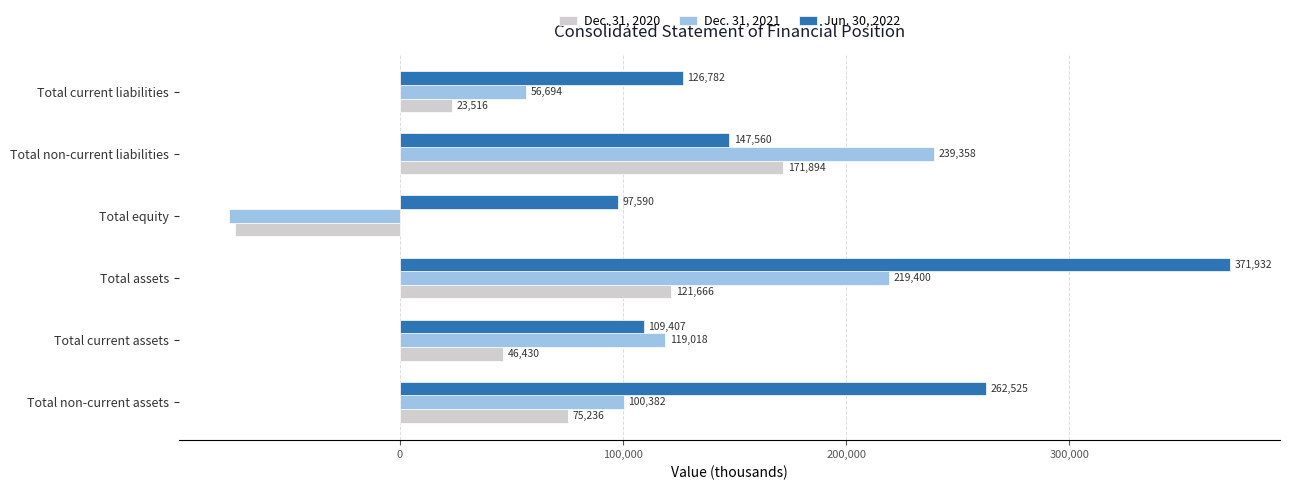

What is the minimum value for Jun. 30, 2022?

97590